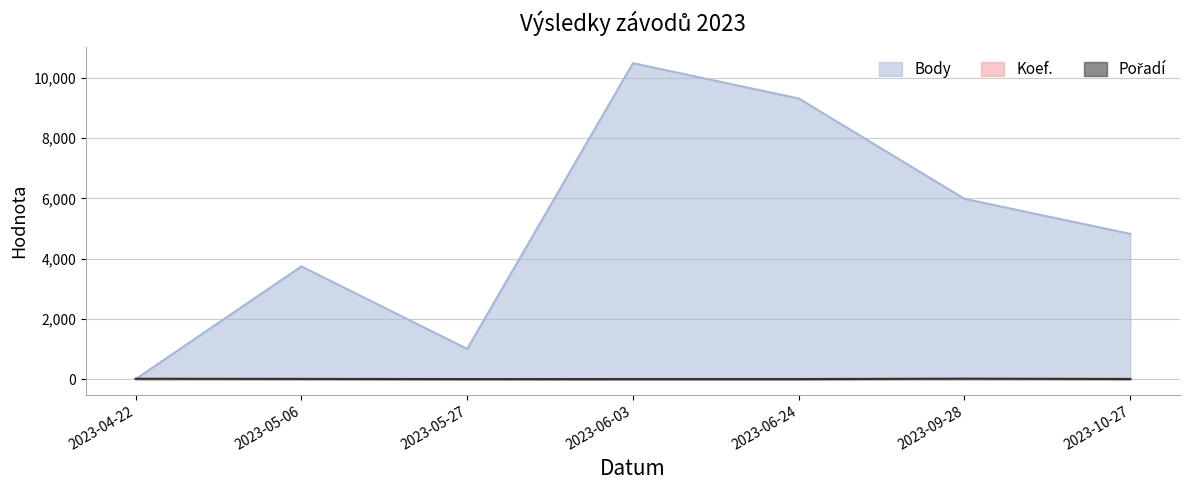

How many times do Body and Pořadí cross each other?

1